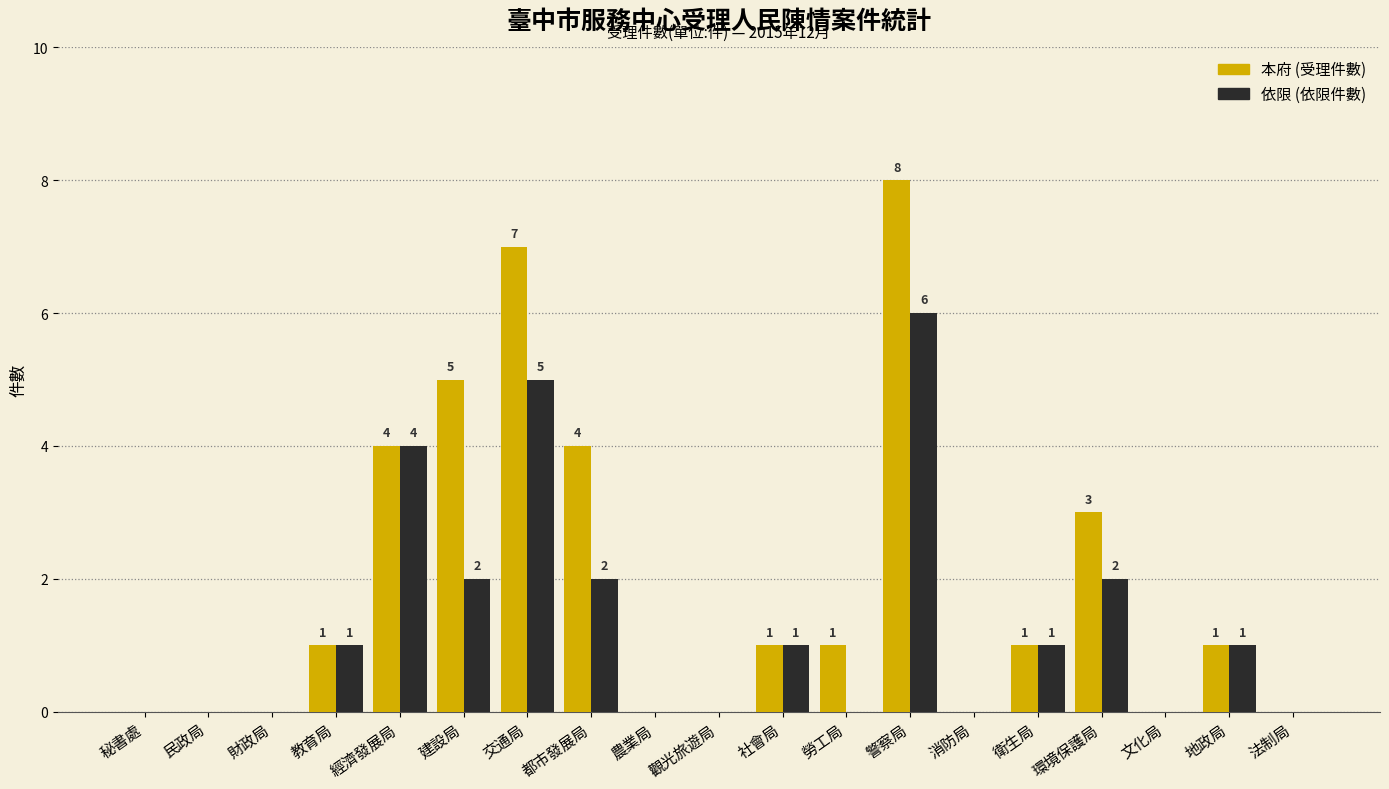

What is the maximum value shown in the chart?

8